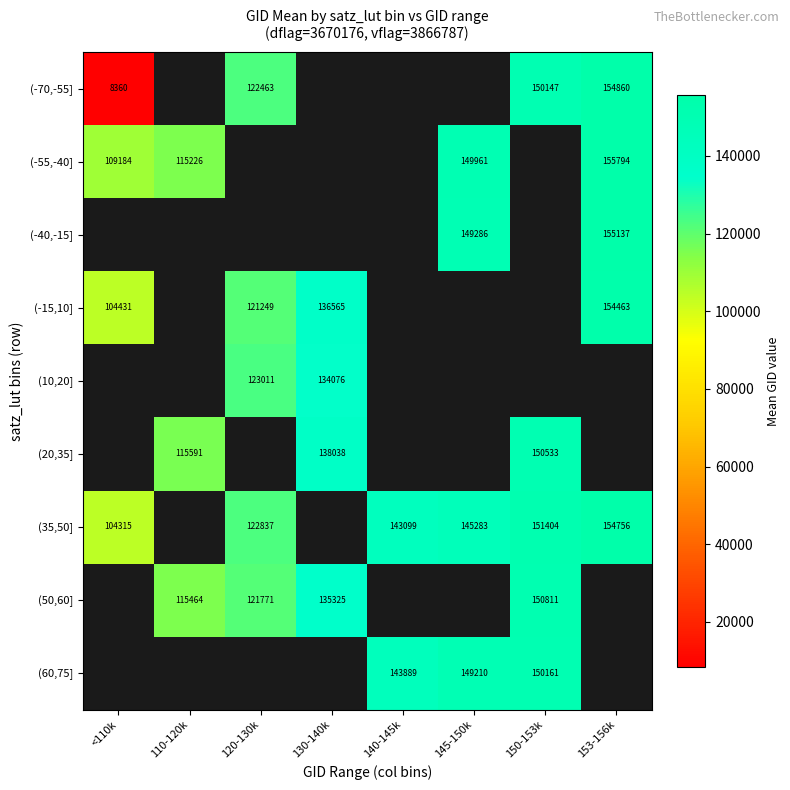

The (50,60] series shows 150811 at 150-153k. True or false?

True